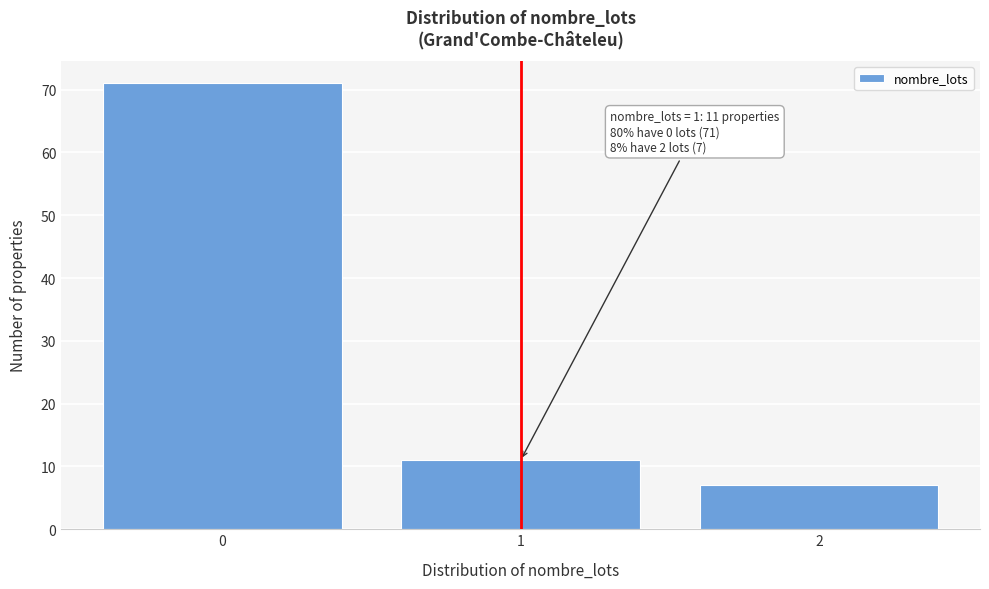

Reading left to right, what are all the values shown in this chart?

71	11	7